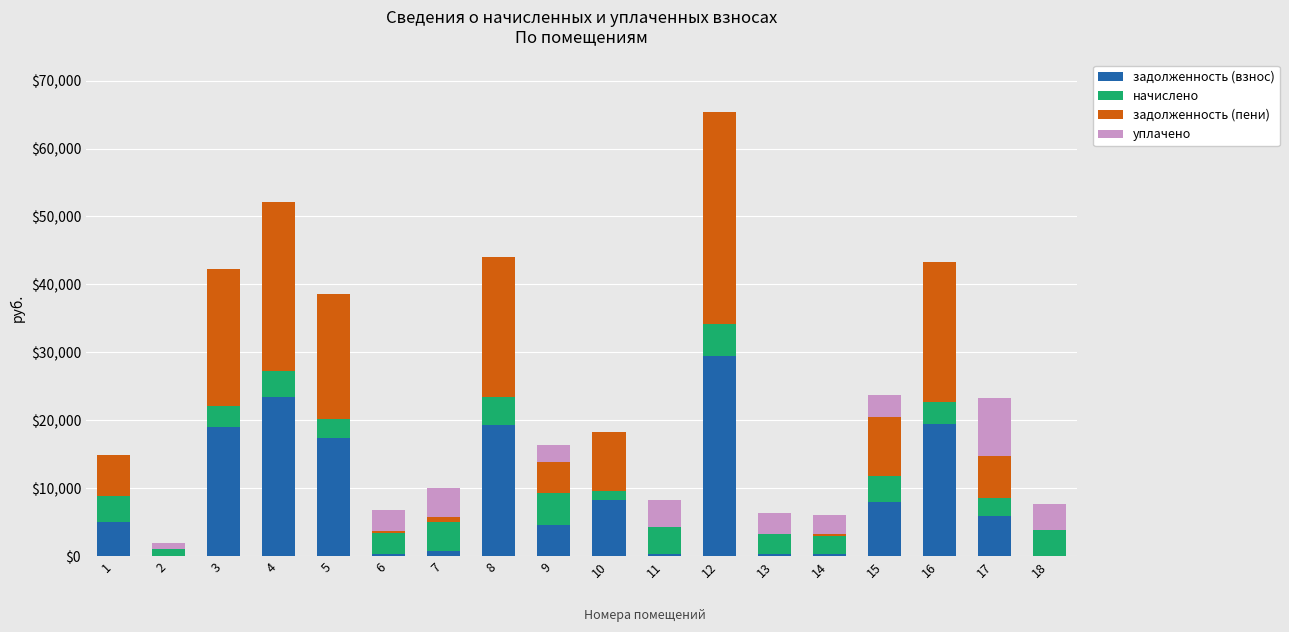

Are the bars horizontal?

No